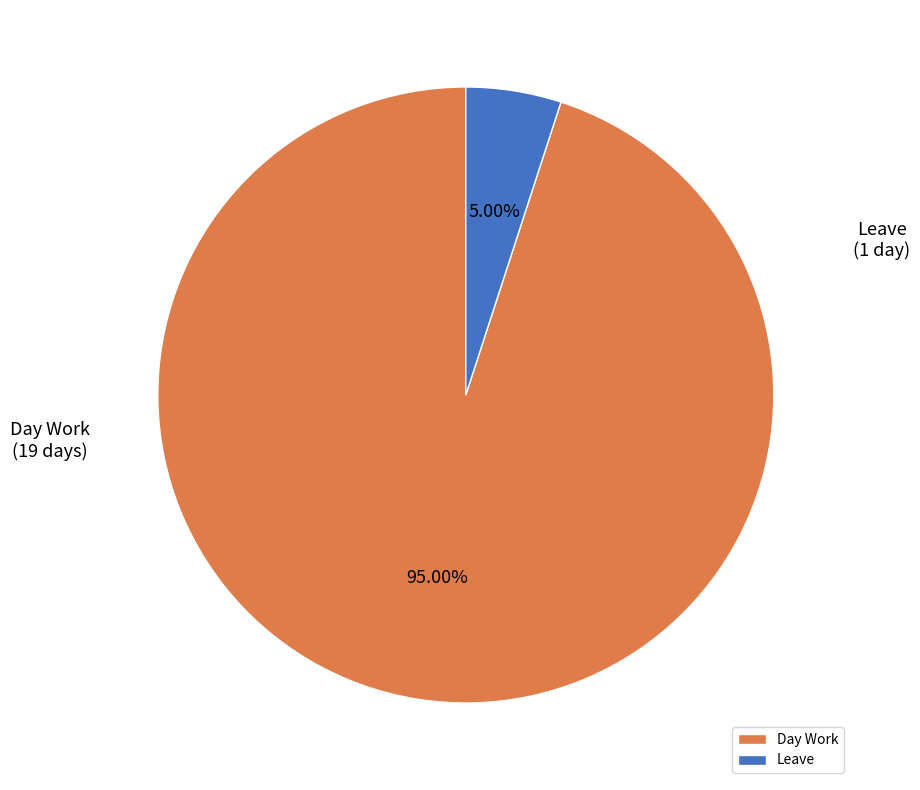

Which slice represents more than half of the pie?

Day Work